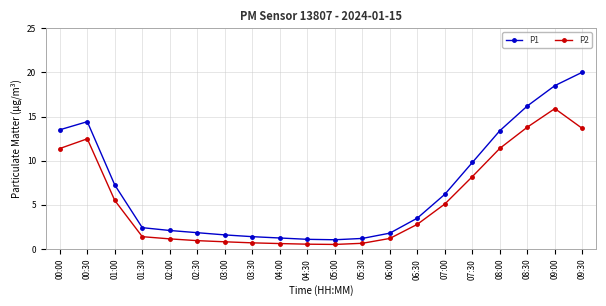

True or false: P2 and P1 cross at least once.

False